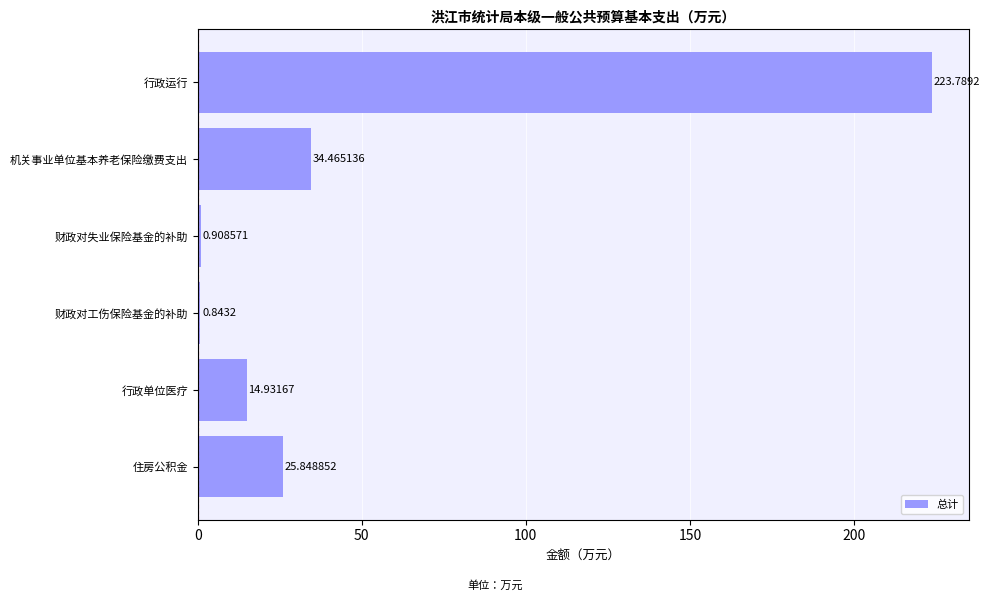

What is the label of the 3rd bar from the top?

财政对失业保险基金的补助